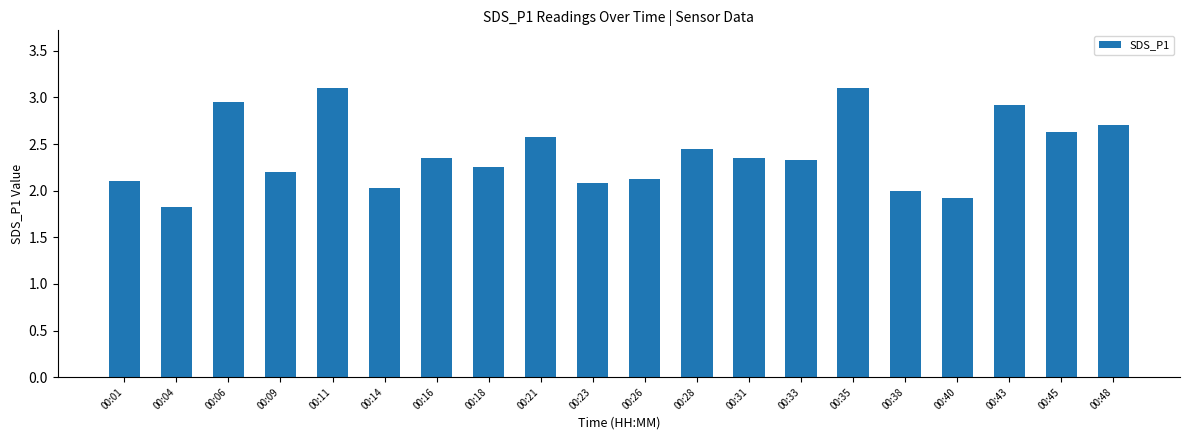

What is the value of the 2nd bar from the left?

1.8